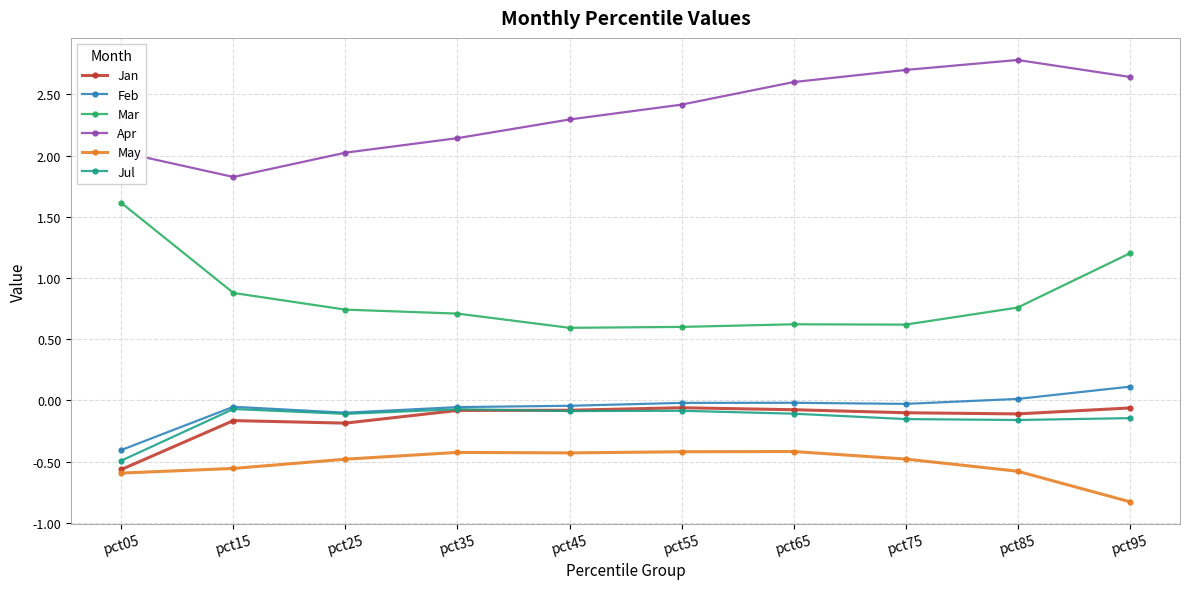

The value of Feb at pct05 is -0.4. True or false?

True